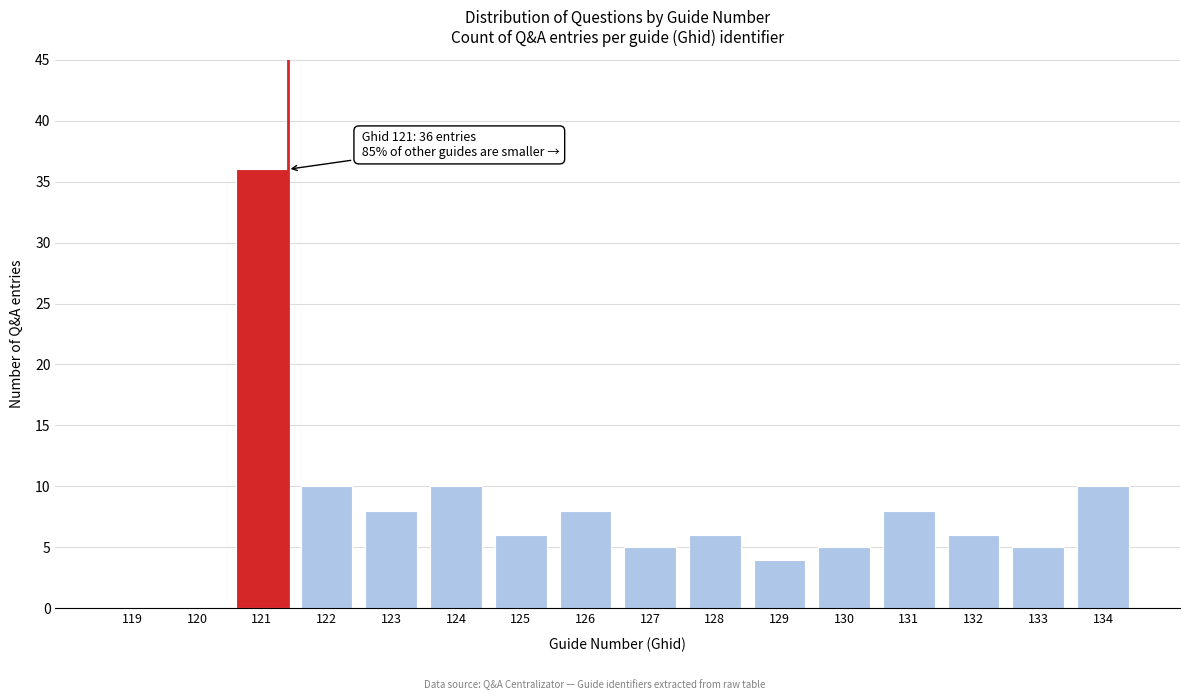

Reading left to right, transcribe all the data shown in this chart.

119=0	120=0	121=36	122=10	123=8	124=10	125=6	126=8	127=5	128=6	129=4	130=5	131=8	132=6	133=5	134=10